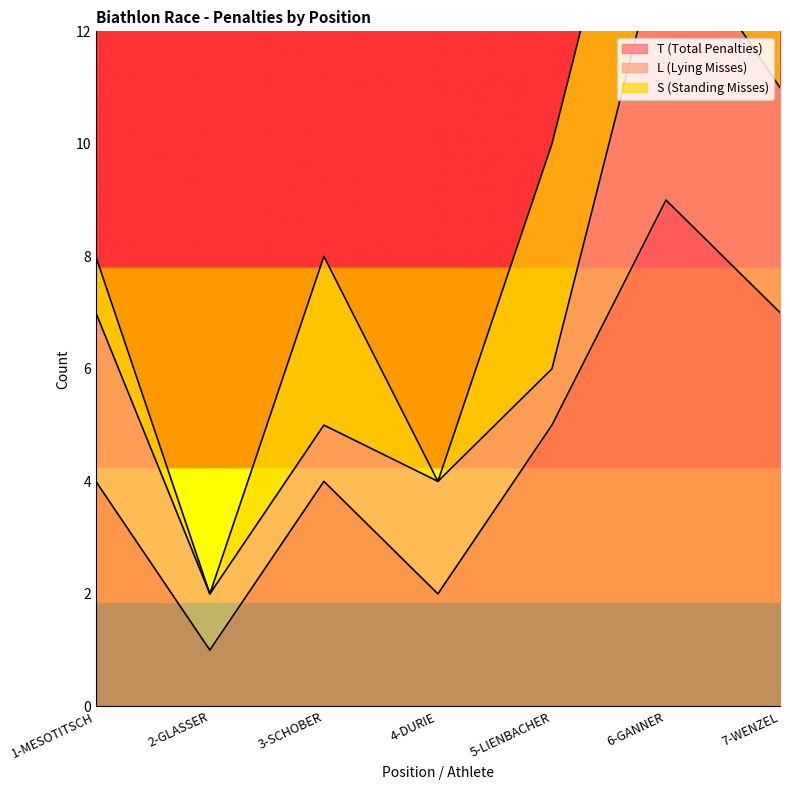

Where is T (Total Penalties) nearest to the value 5?

5-LIENBACHER